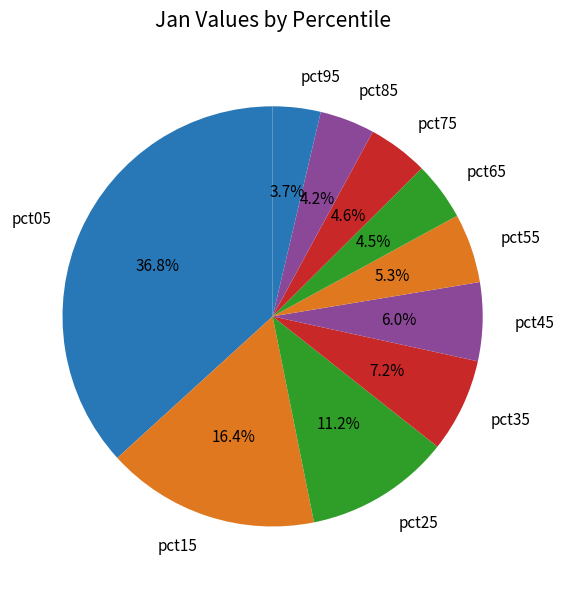

To the nearest percent, what is the combined percentage of pct55 and pct45?

11%